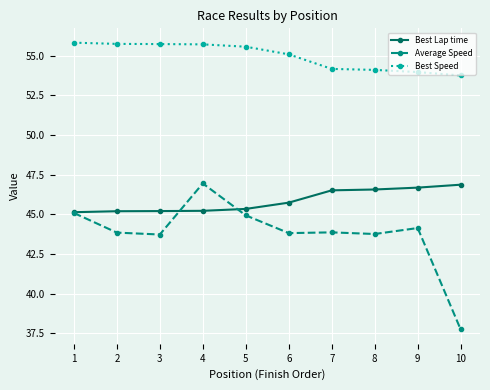

What is the difference between the Best Lap time values at 7 and 3?

1.3